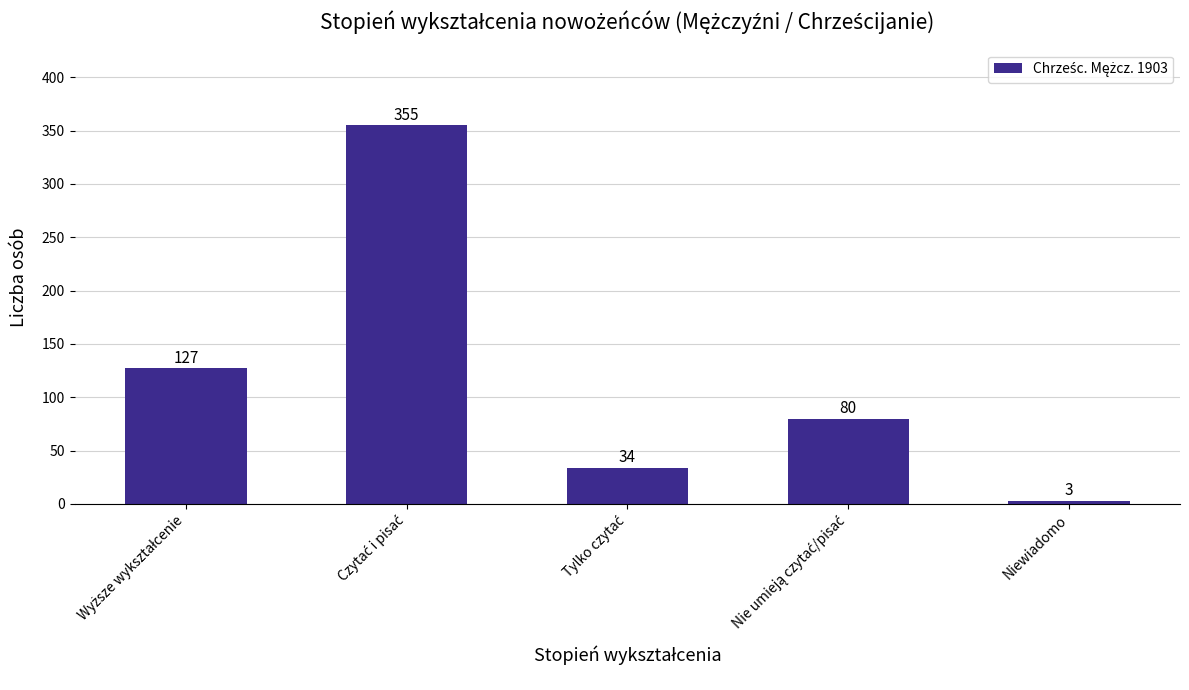

What position from the right is Niewiadomo?

1